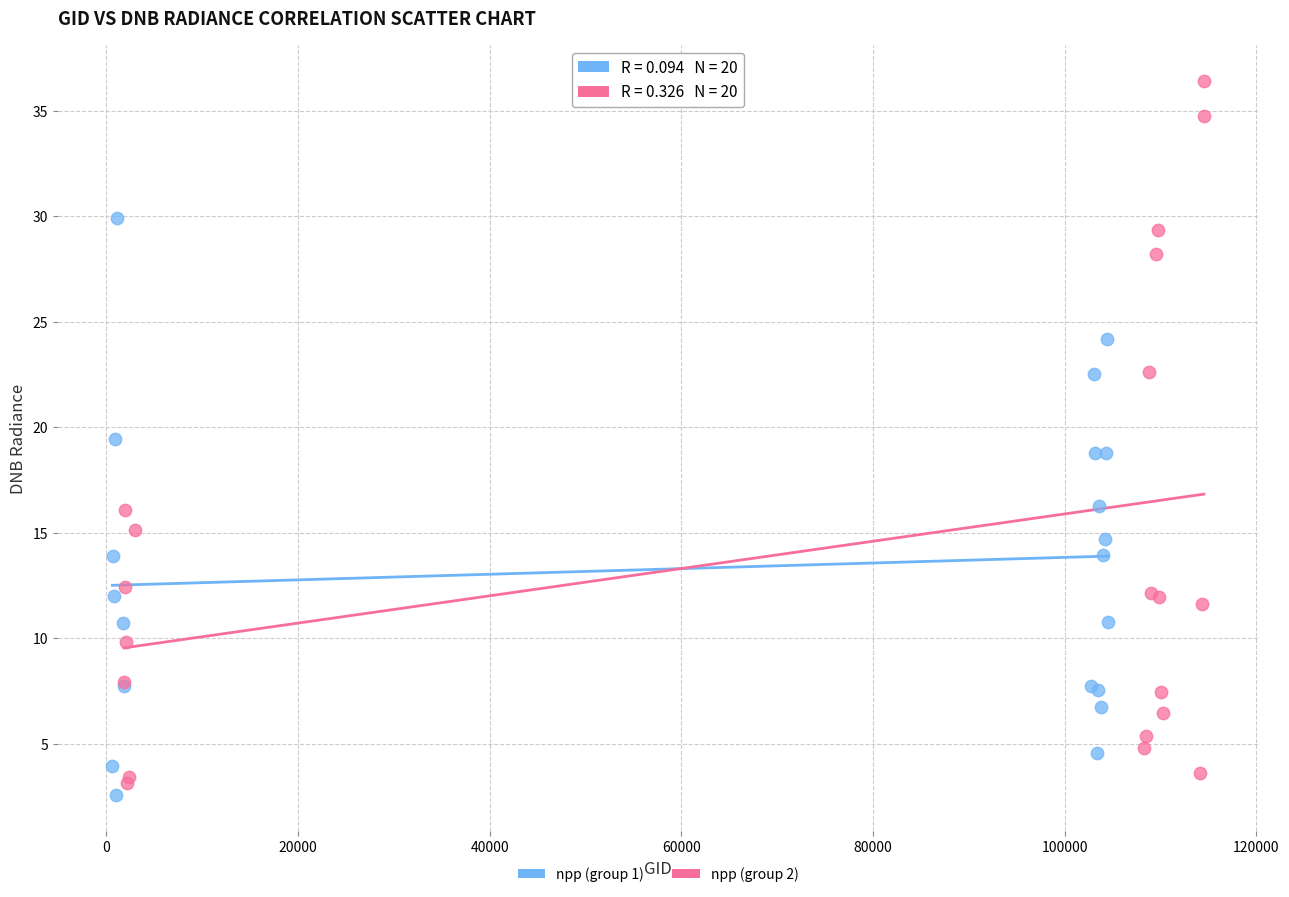

Which series contains the highest Y value?

npp (group 2)